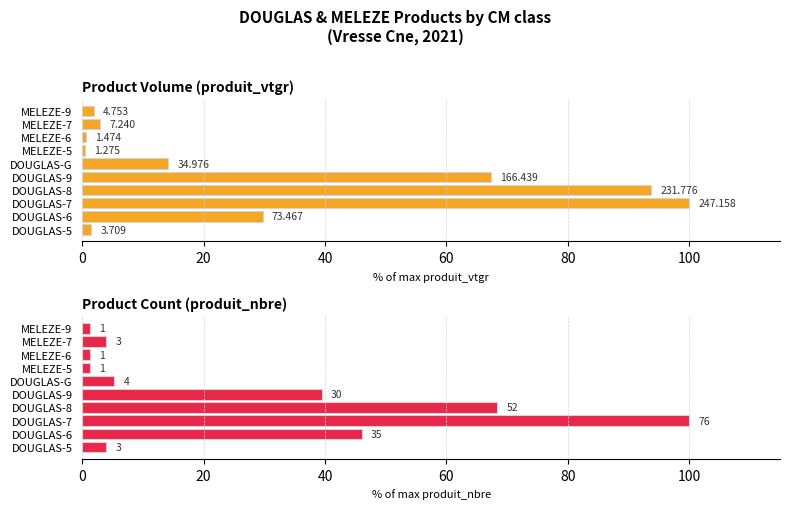

Are the bars horizontal?

Yes